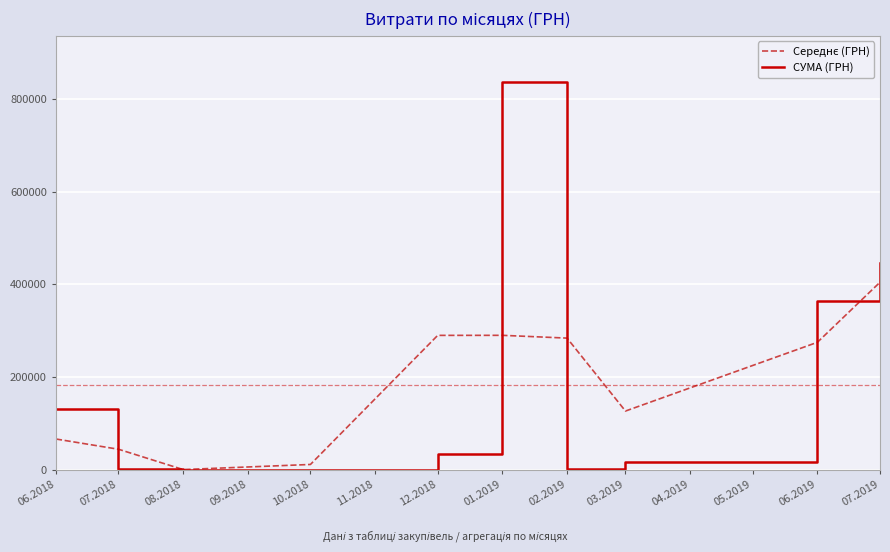

What is the difference between the highest and lowest values at 12.2018?

255673.3